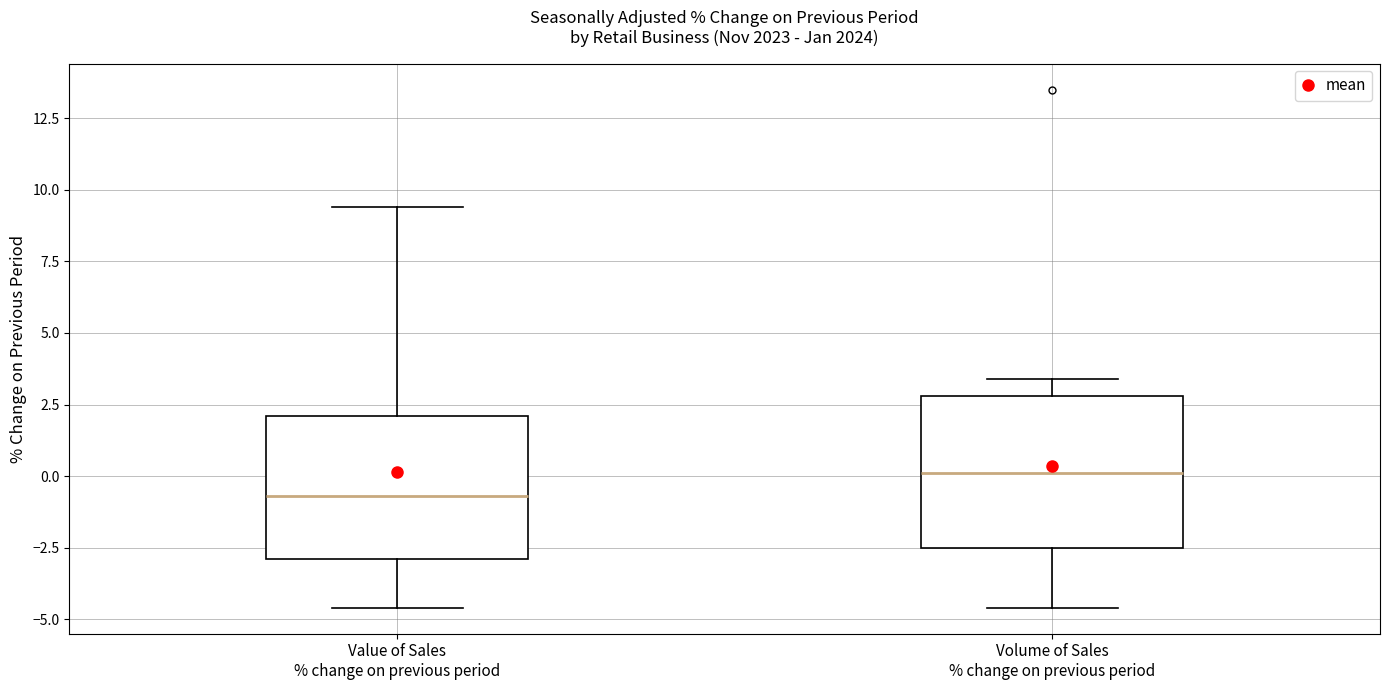

Reading left to right, transcribe this box plot: for each box, give where its median line is, the range the box spans, and where its two whiskers end, as read against the y-axis. The values are not printed on the chart, so give them approximately, as read against the axis.

Value of Sales % change on previous period: median -0.5, box -3.0 to 2.0, whiskers -4.5 to 9.5
Volume of Sales % change on previous period: median 0.0, box -2.5 to 3.0, whiskers -4.5 to 3.5